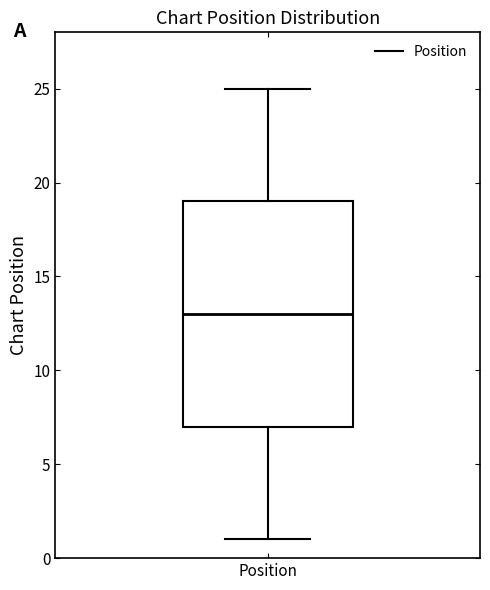

Where does the median line of the box for Position sit on the y-axis? The values are not printed on the chart, so give them approximately, as read against the axis.

13